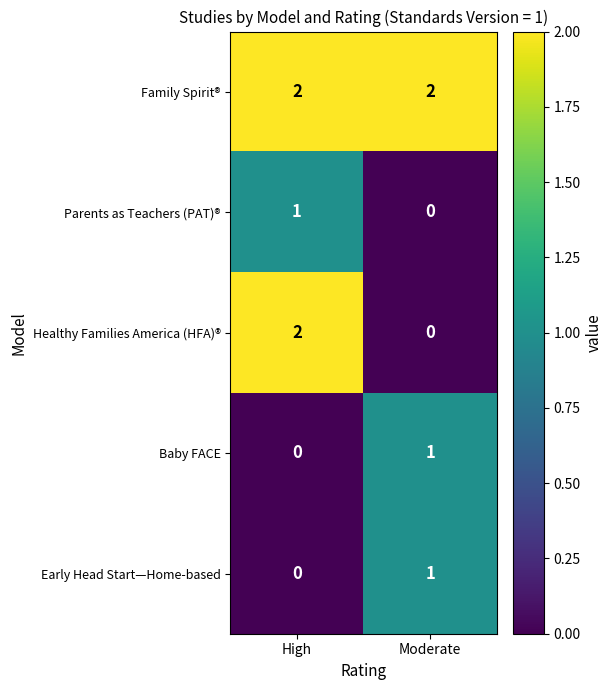

Which series changed the most between High and Moderate?

Healthy Families America (HFA)®